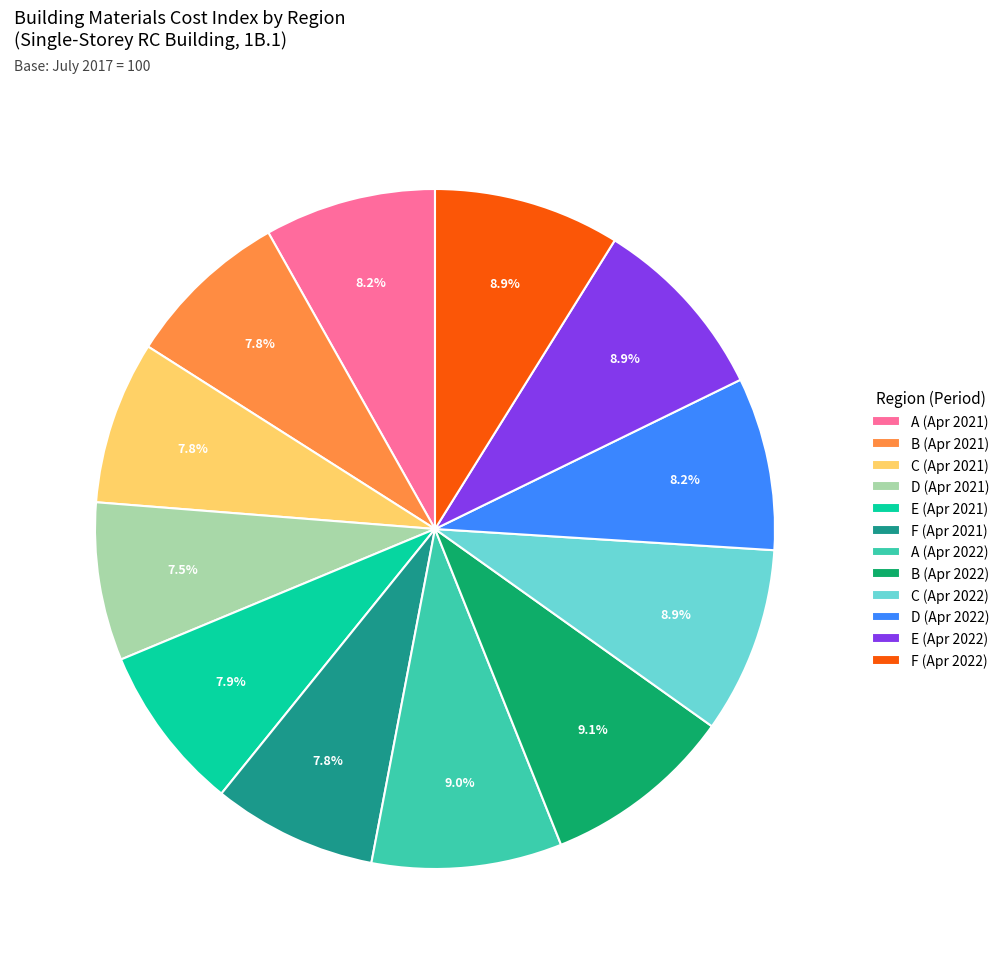

Is it true that A (Apr 2021) is 15% of the pie?

False